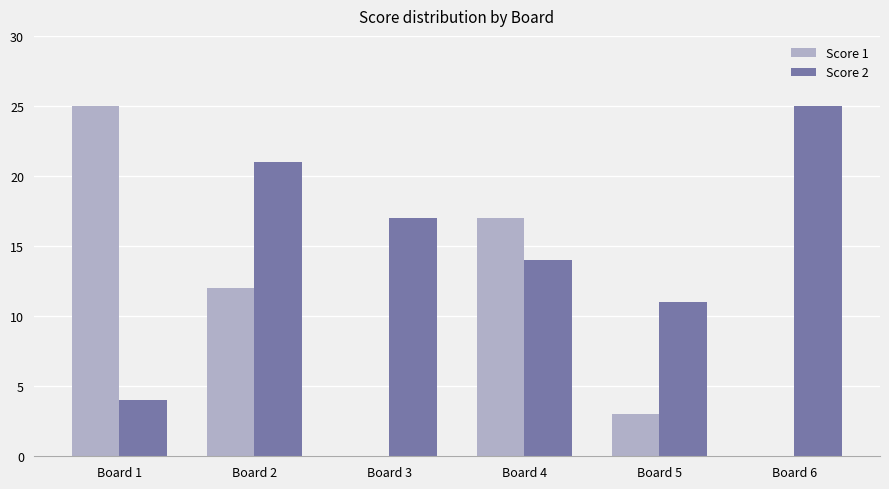

The Score 1 series shows 17 at Board 4. True or false?

True